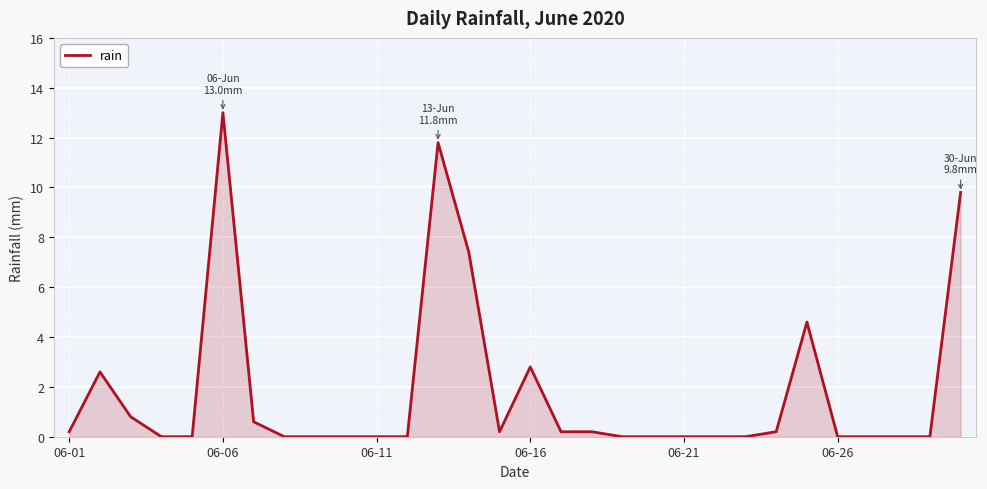

Count the number of data series in this chart.

1